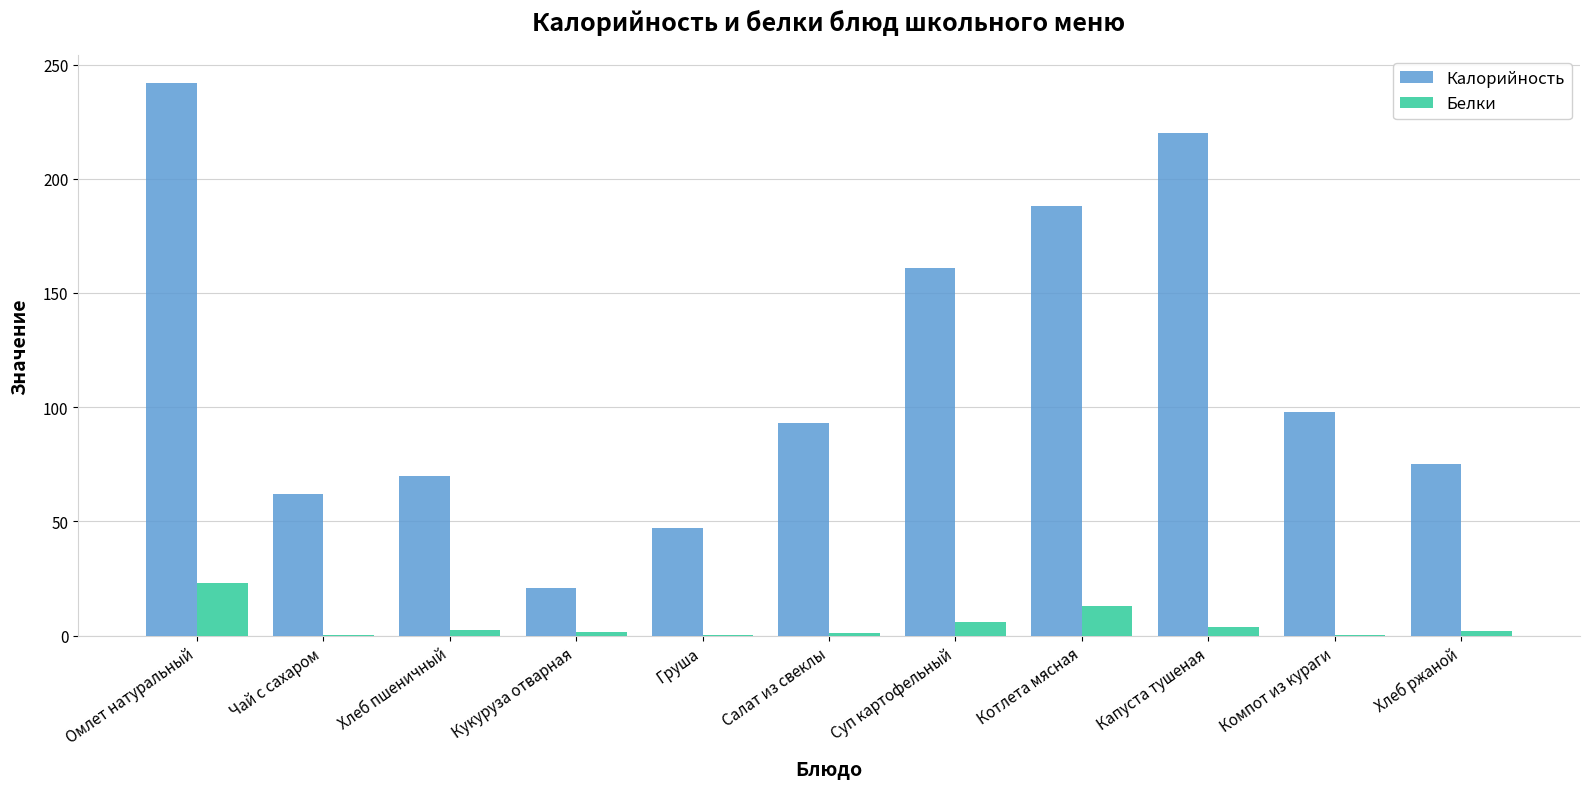

Which series has the largest range (max minus min)?

Калорийность